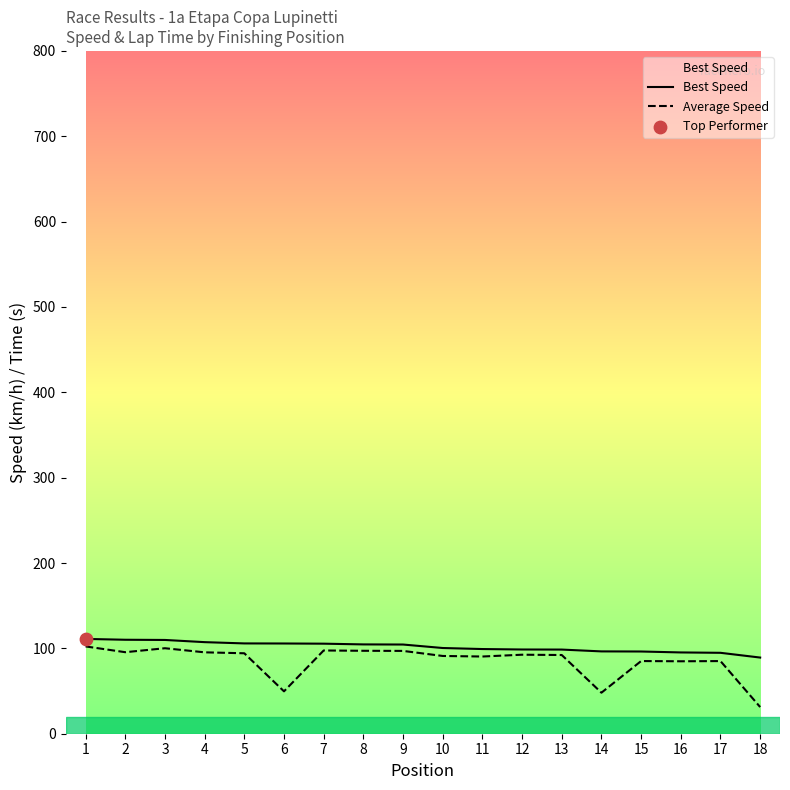

Is the value of Best Speed at 4 greater than the value of Average Speed at 11?

Yes